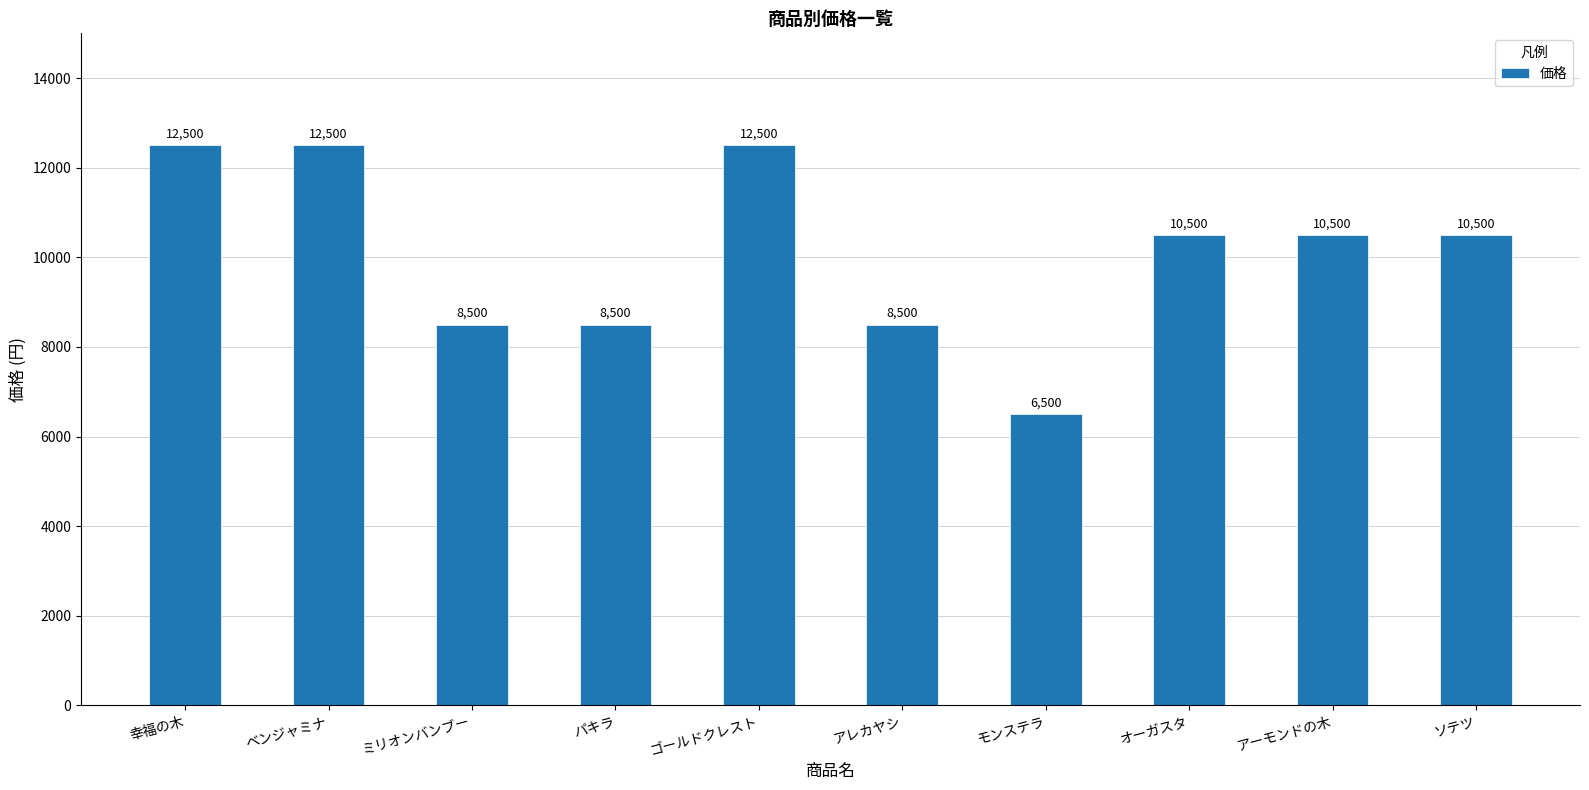

What is the difference between the values at パキラ and モンステラ?

2000